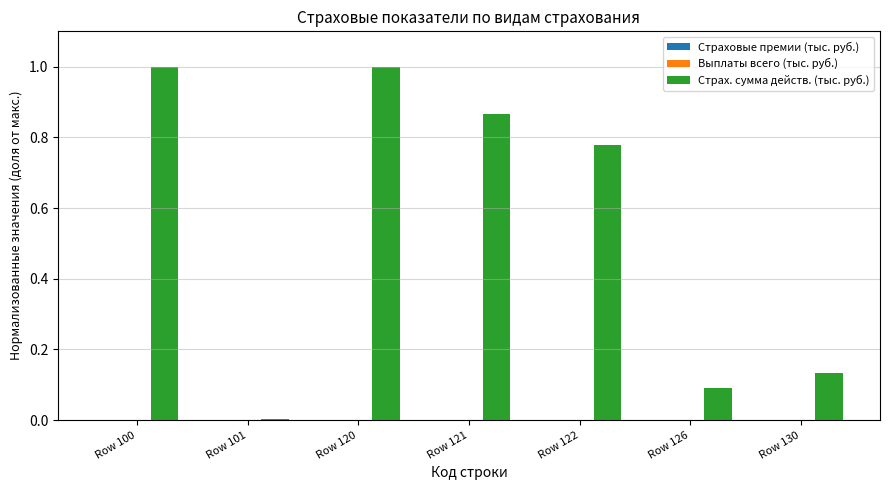

Which series has the largest total across all categories?

Страх. сумма действ. (тыс. руб.)